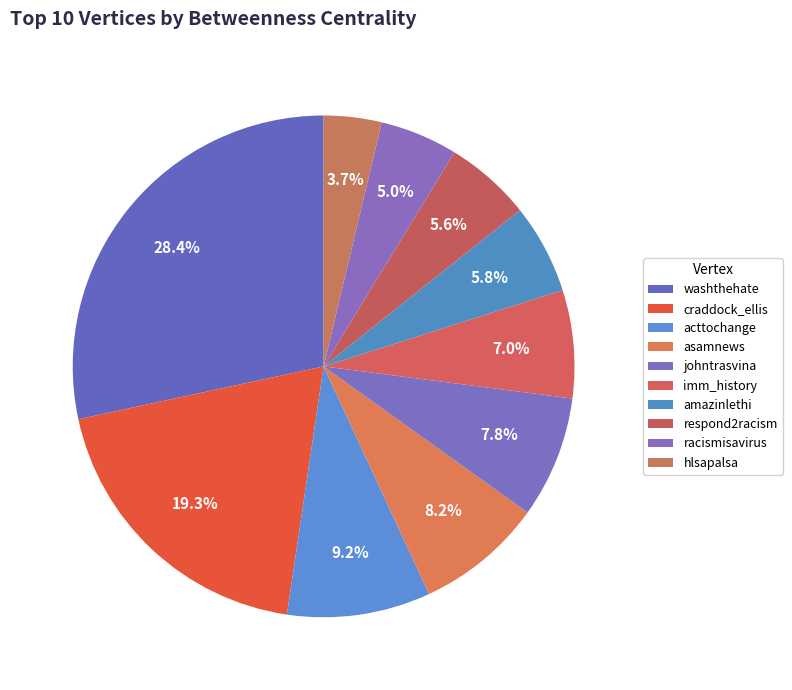

To the nearest percent, what is the average slice percentage?

10%